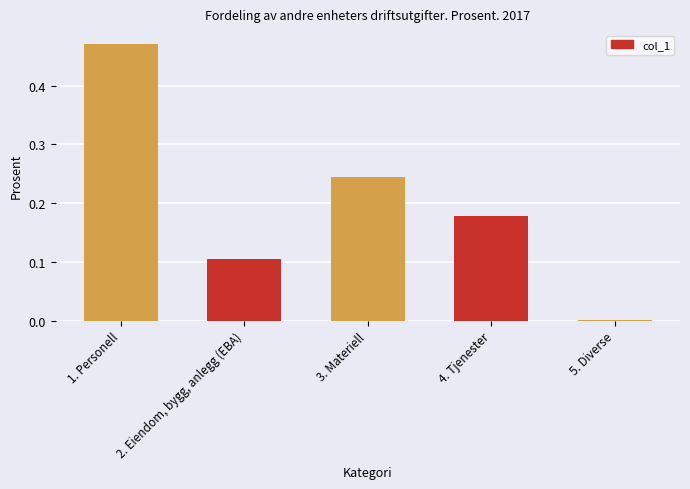

What is the sum of all values?

1.0